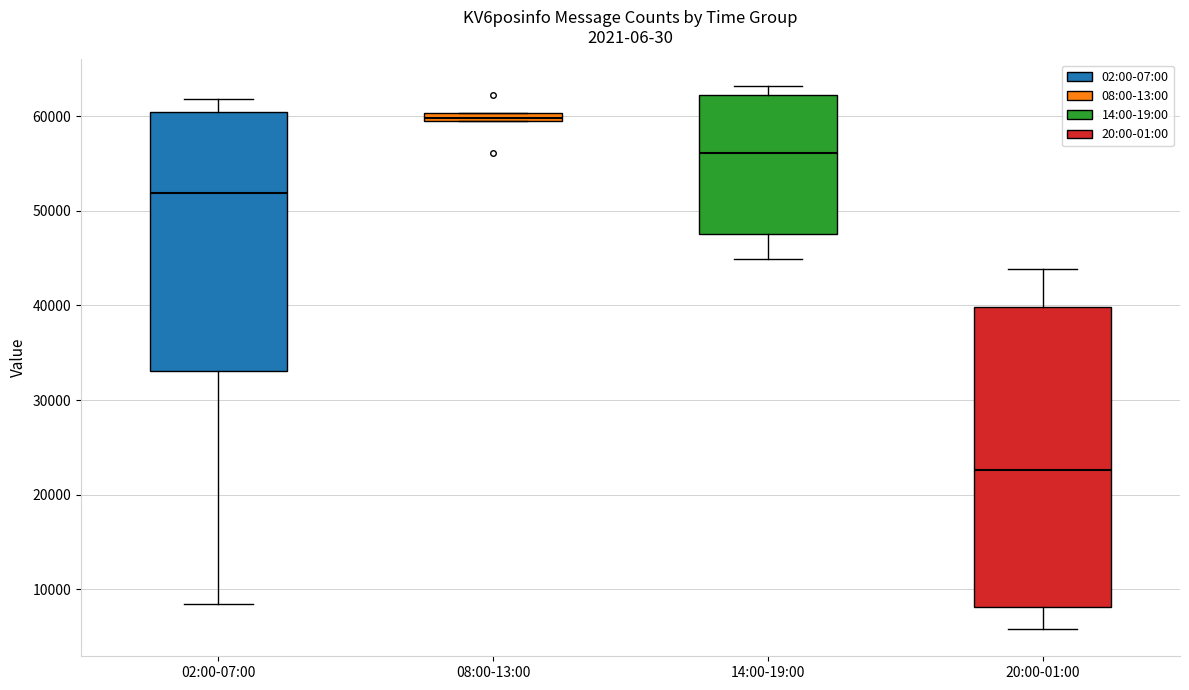

Where is the lower edge of the box for 08:00-13:00 on the y-axis? The values are not printed on the chart, so give them approximately, as read against the axis.

59000